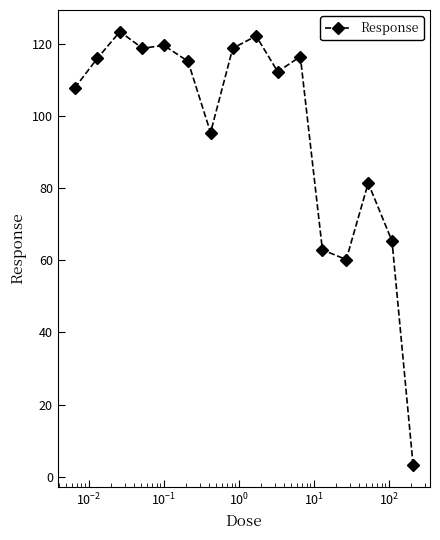

True or false: there are more than 2 points higher than both neighbors.

True